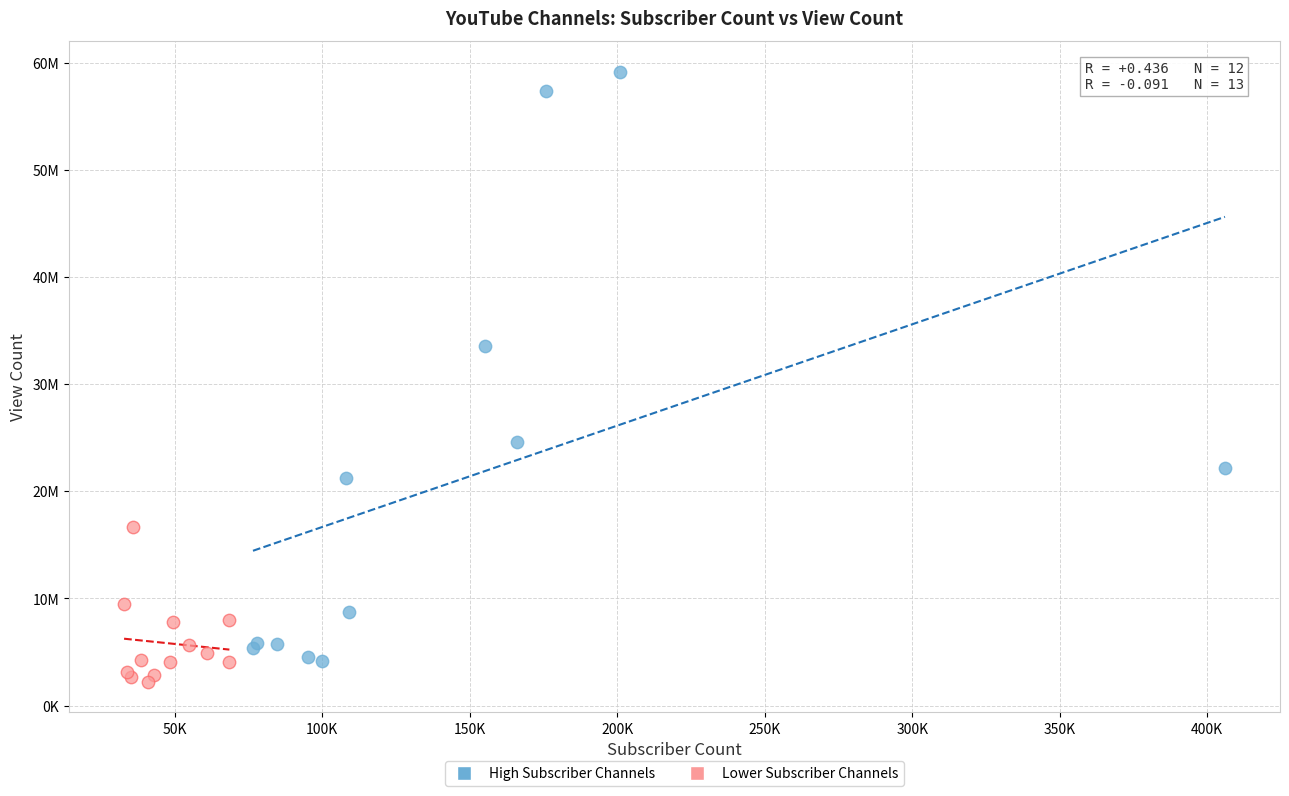

What are all the series names shown in the legend?

High Subscriber Channels, Lower Subscriber Channels